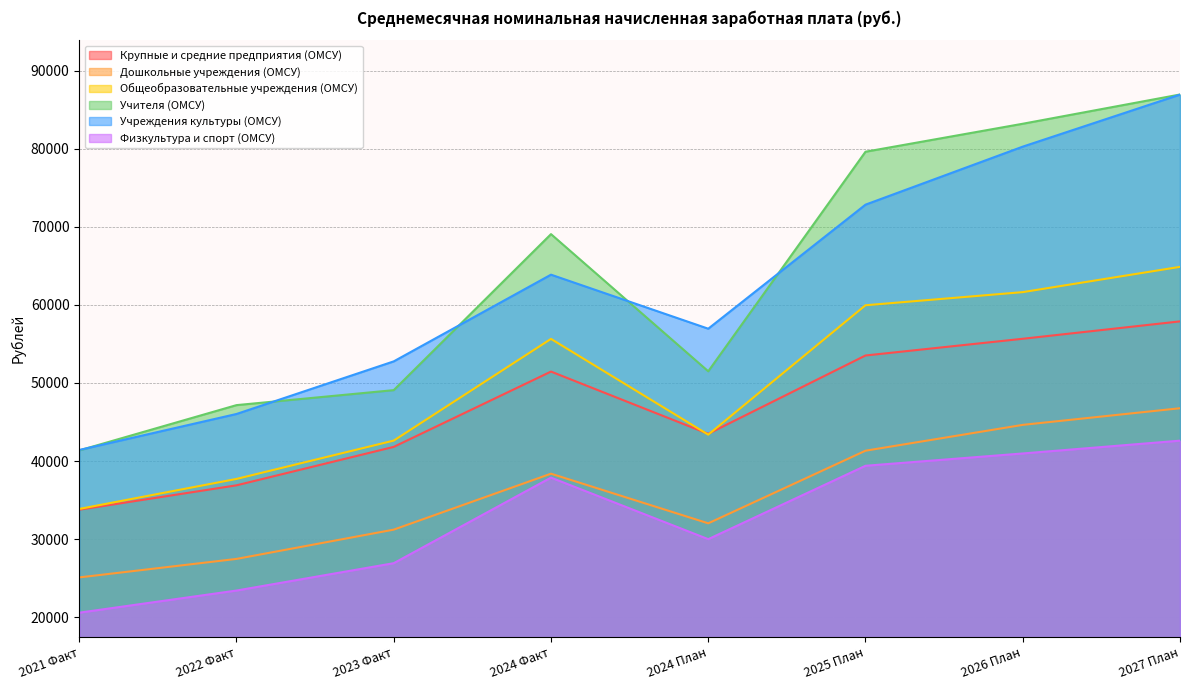

List the series in order of their peak value, lowest first.

Физкультура и спорт (ОМСУ), Дошкольные учреждения (ОМСУ), Крупные и средние предприятия (ОМСУ), Общеобразовательные учреждения (ОМСУ), Учреждения культуры (ОМСУ), Учителя (ОМСУ)